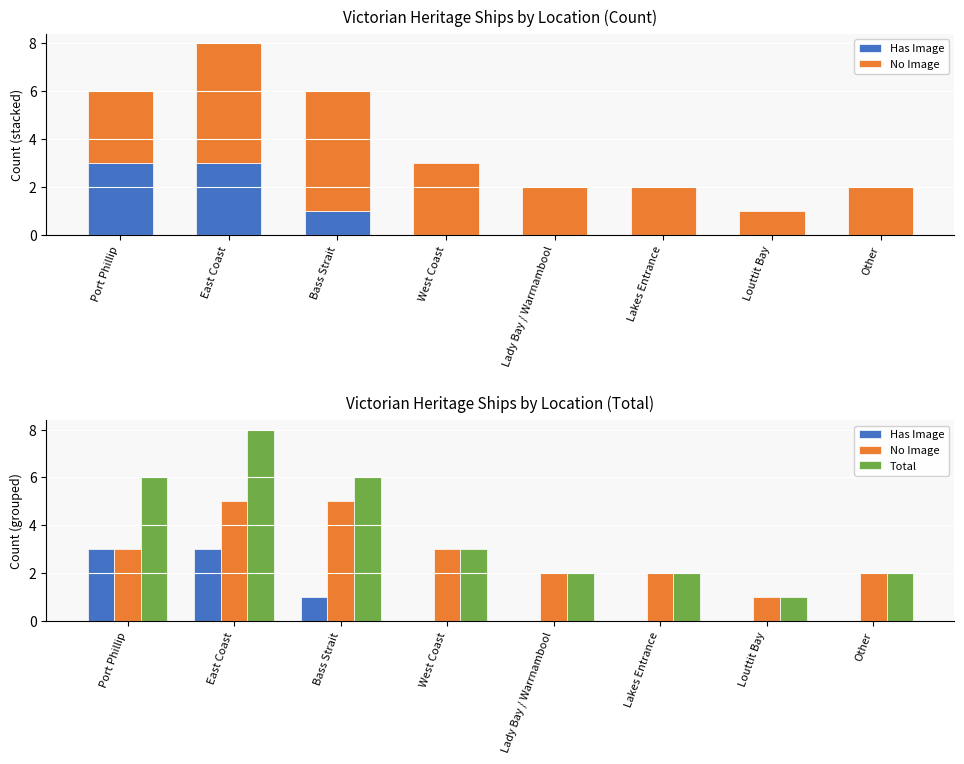

True or false: Has Image has a value of 0 at Louttit Bay.

True